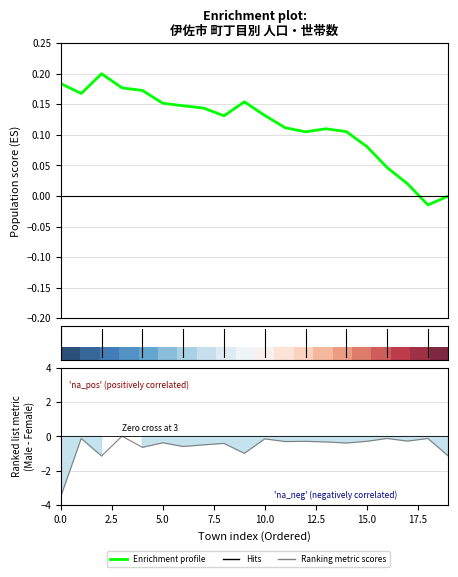

How many categories are shown in the chart?

20